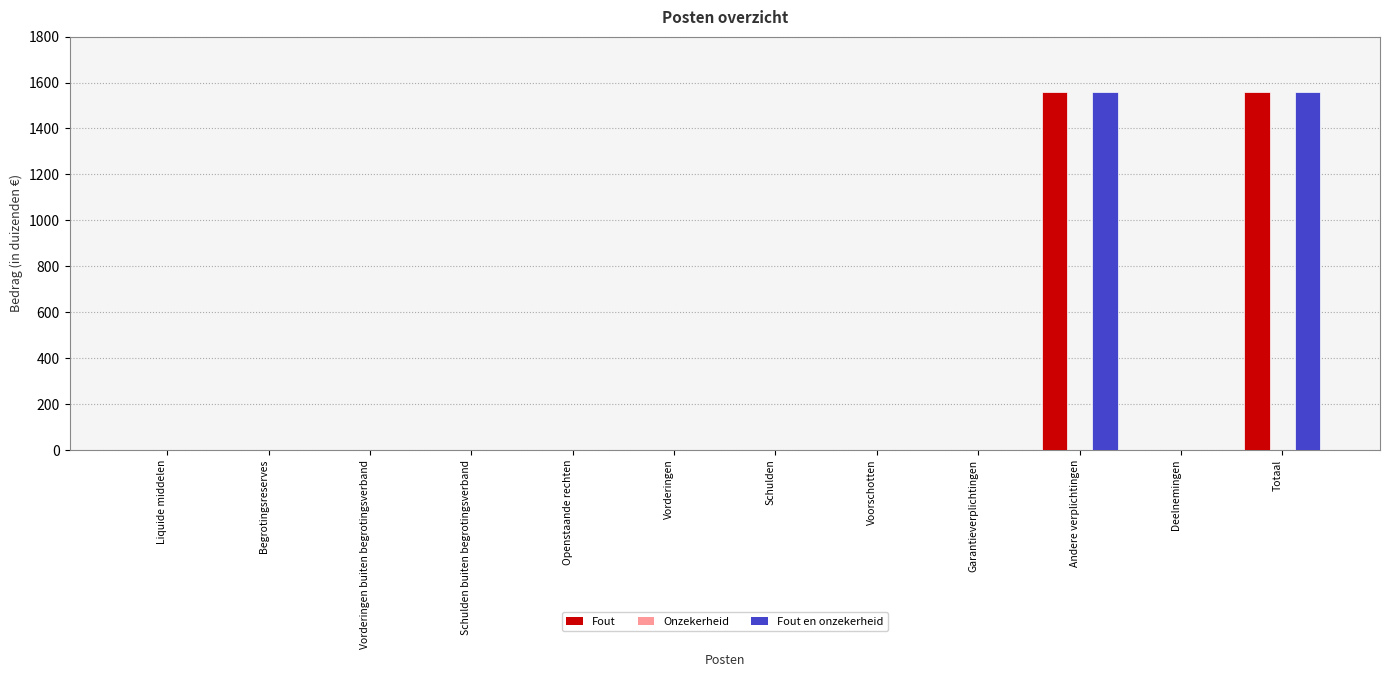

Reading left to right, extract all data points from this chart.

Fout: Liquide middelen=0	Begrotingsreserves=0	Vorderingen buiten begrotingsverband=0	Schulden buiten begrotingsverband=0	Openstaande rechten=0	Vorderingen=0	Schulden=0	Voorschotten=0	Garantieverplichtingen=0	Andere verplichtingen=1559	Deelnemingen=0	Totaal=1559
Fout en onzekerheid: Liquide middelen=0	Begrotingsreserves=0	Vorderingen buiten begrotingsverband=0	Schulden buiten begrotingsverband=0	Openstaande rechten=0	Vorderingen=0	Schulden=0	Voorschotten=0	Garantieverplichtingen=0	Andere verplichtingen=1559	Deelnemingen=0	Totaal=1559